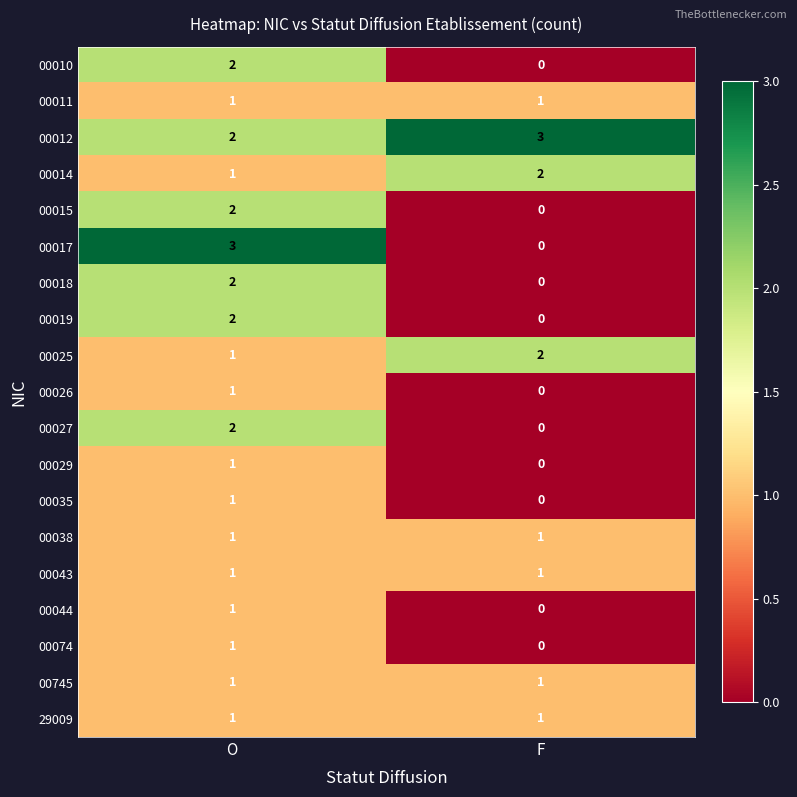

The 00043 series shows 1 at O. True or false?

True